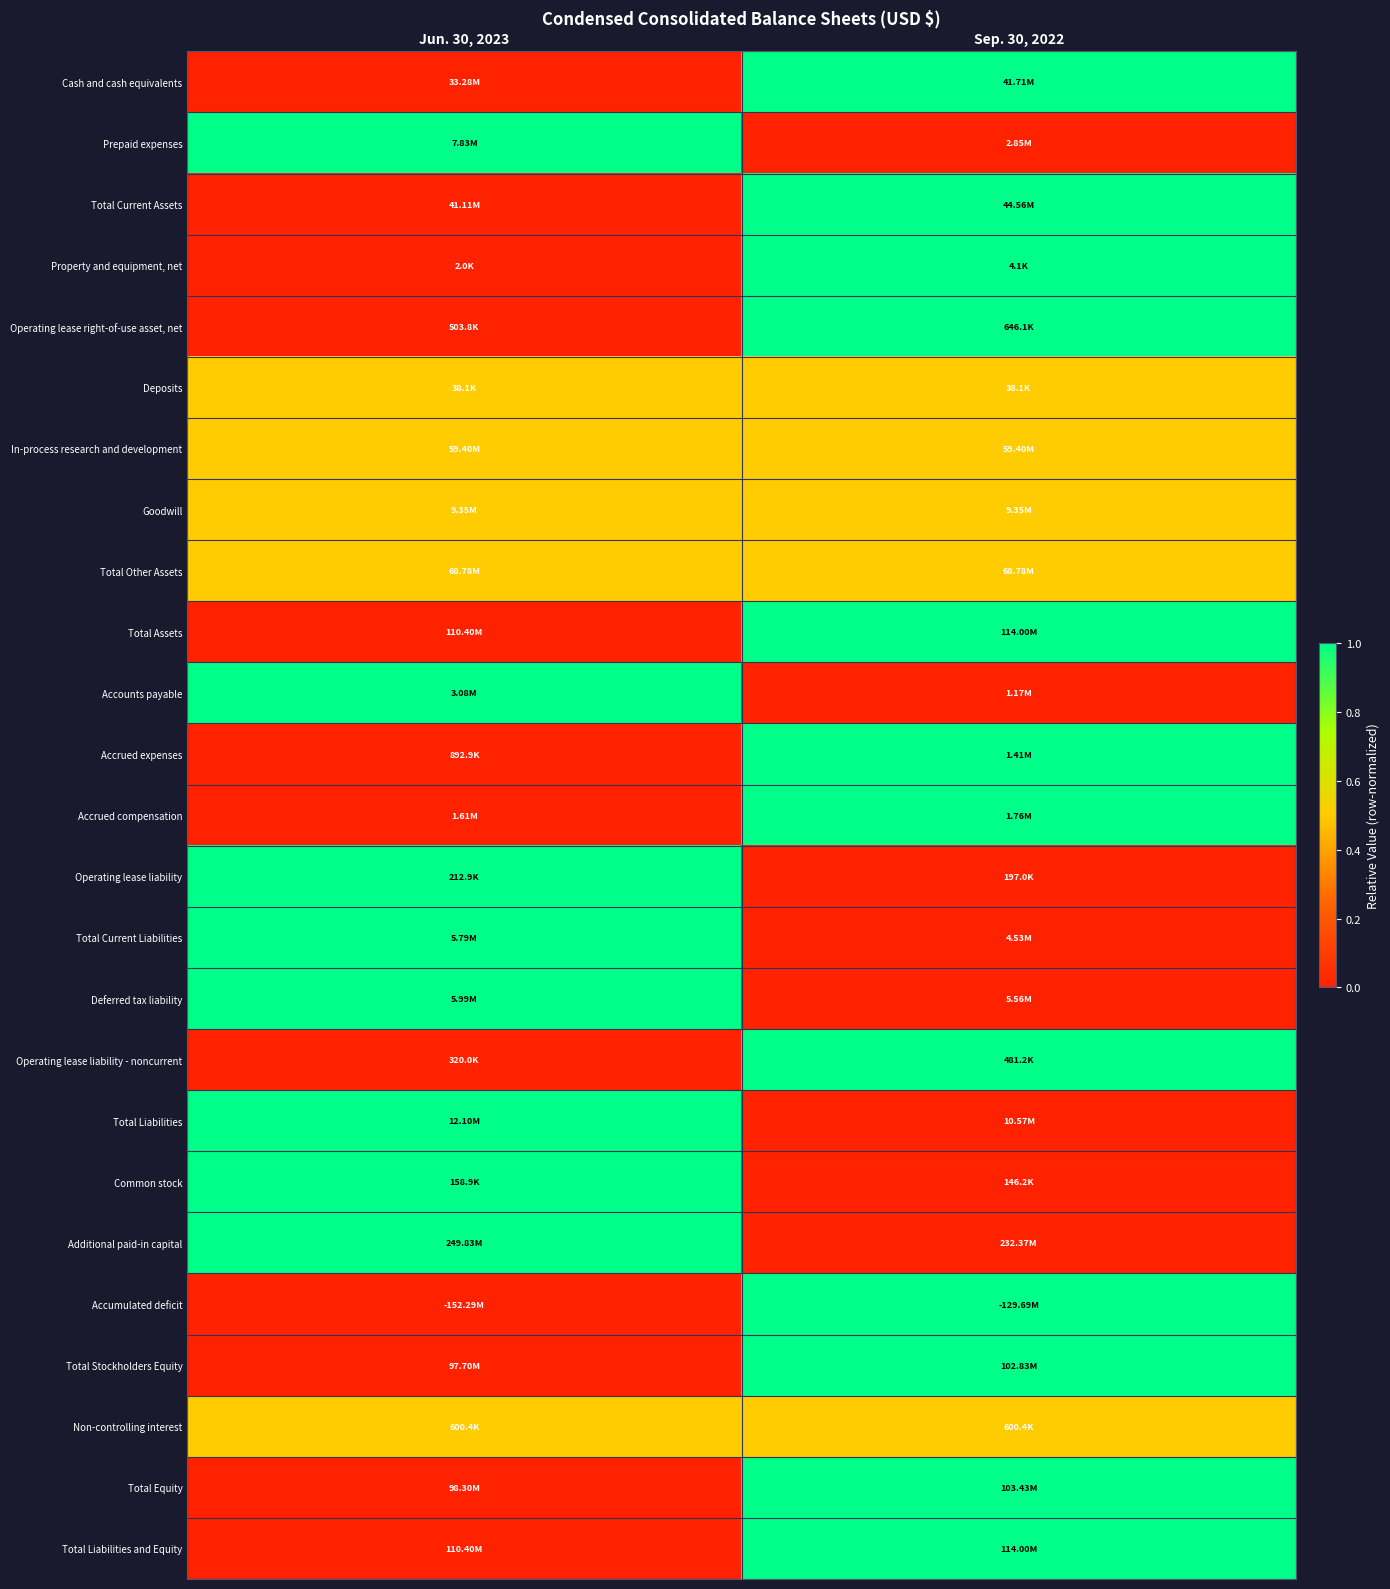

How many data points does each series have?

2